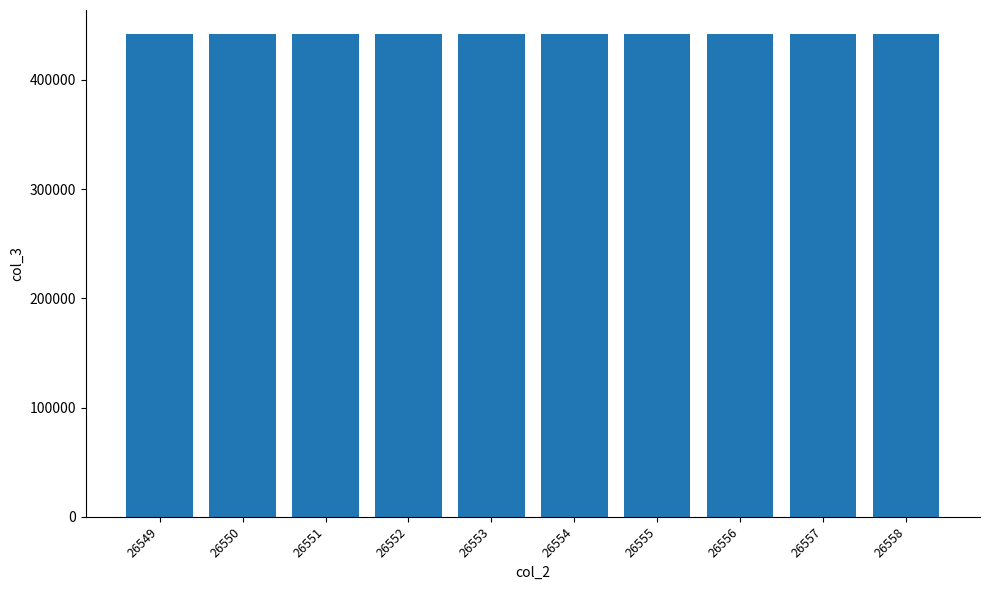

Approximately how many times larger is the value at 26552 compared to 26551?

1.0